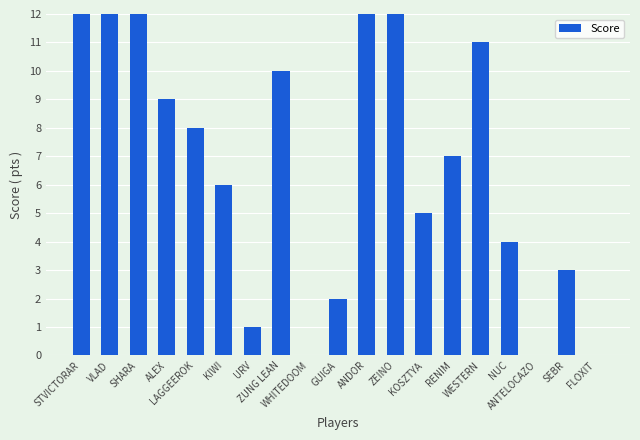

What is the sum of all values?

136